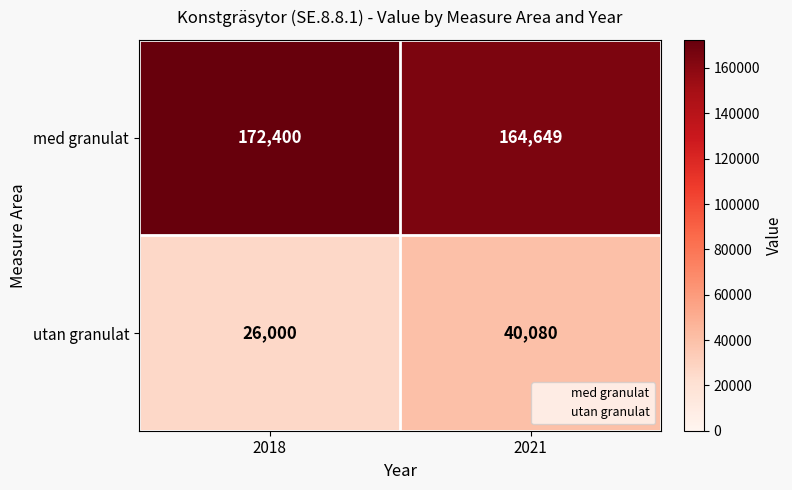

What is the lowest value of the utan granulat series?

26000